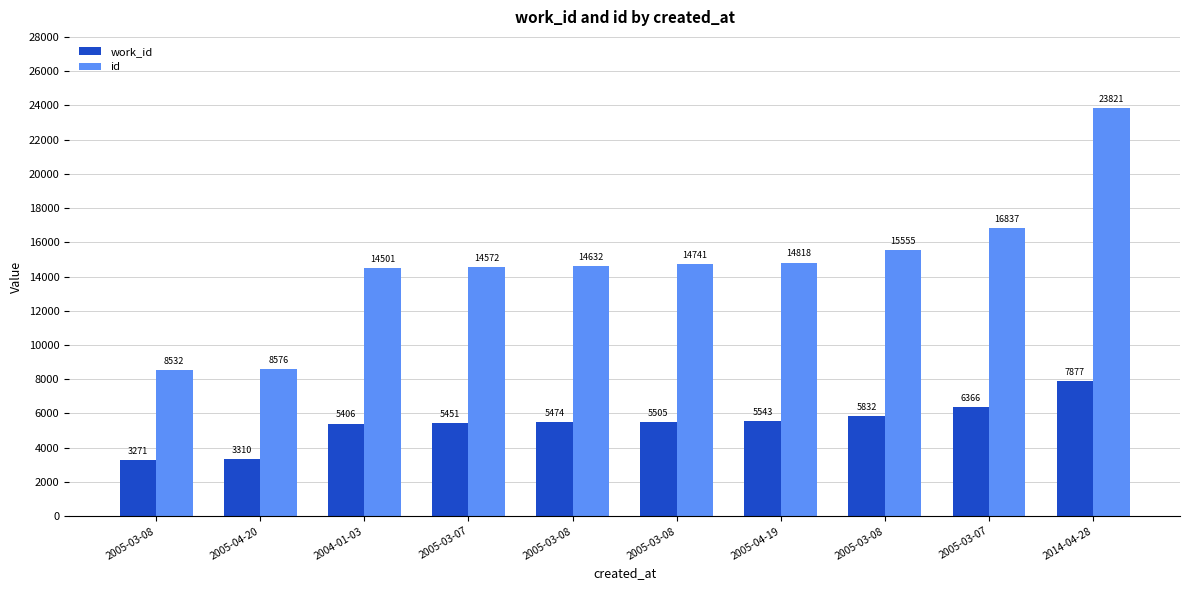

The work_id series shows 3541 at 2005-03-08. True or false?

False